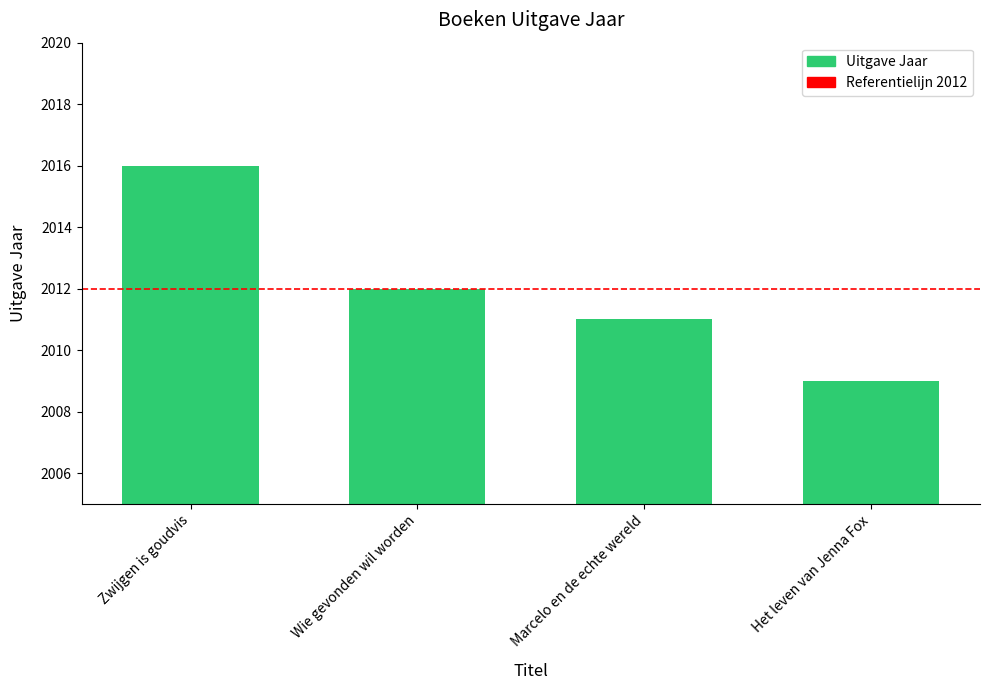

What position from the left is Marcelo en de echte wereld?

3